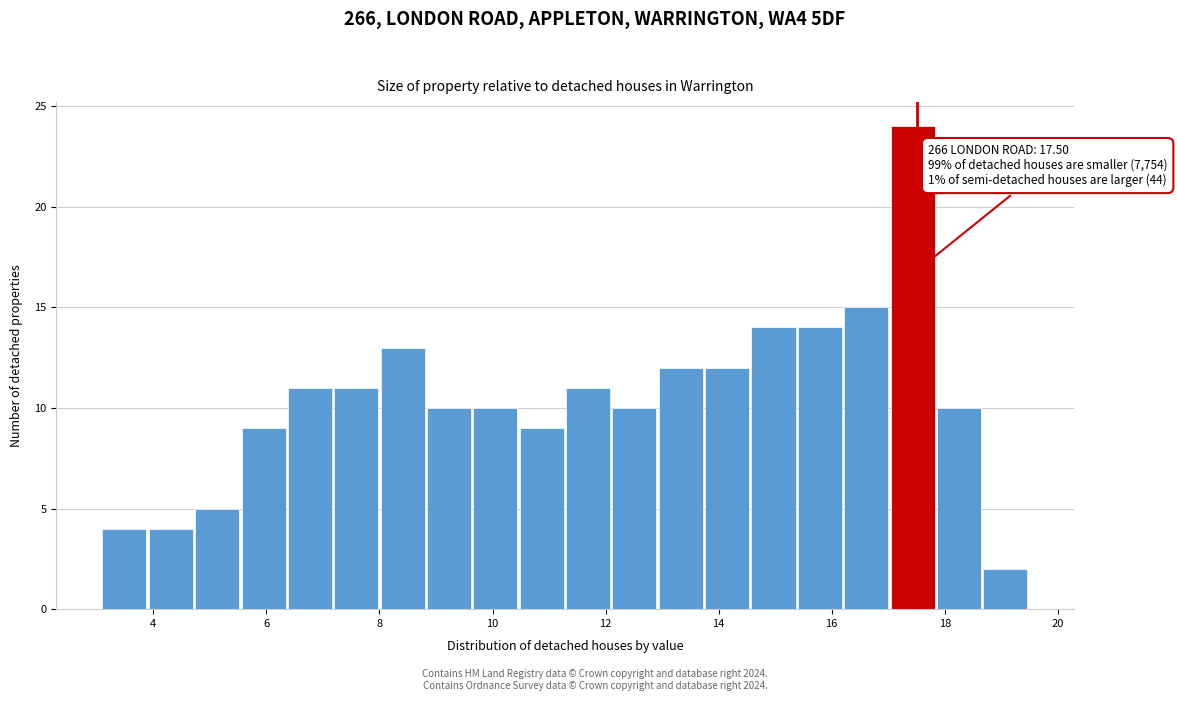

Which range on the x-axis has the tallest bar?

17.04 to 17.86